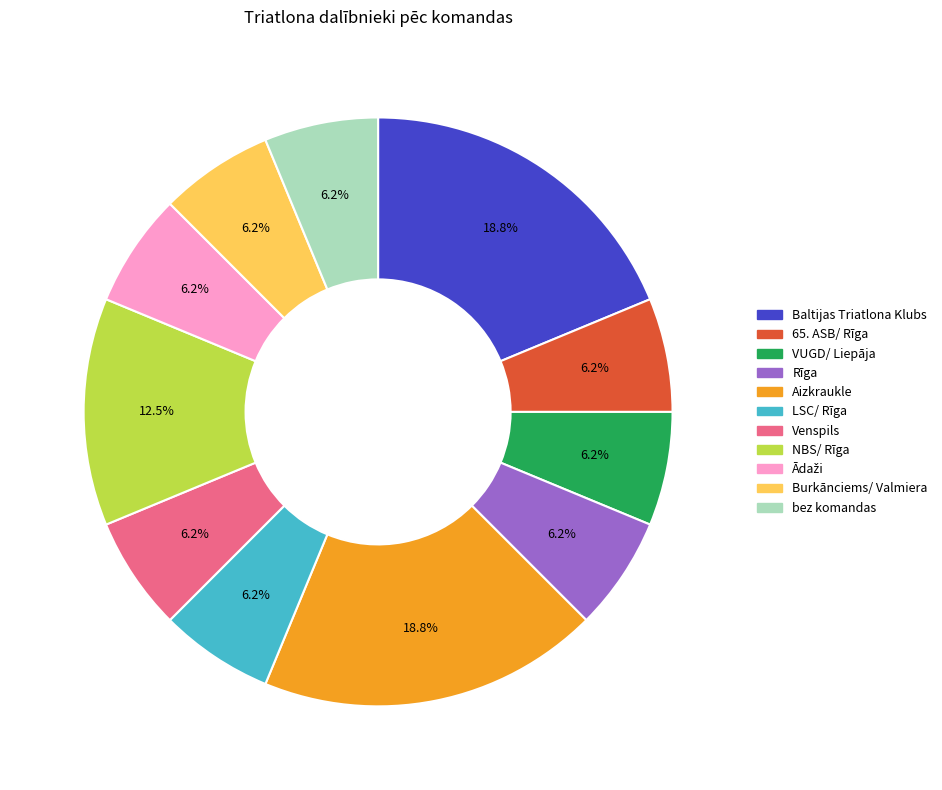

How many segments does this pie chart have?

11